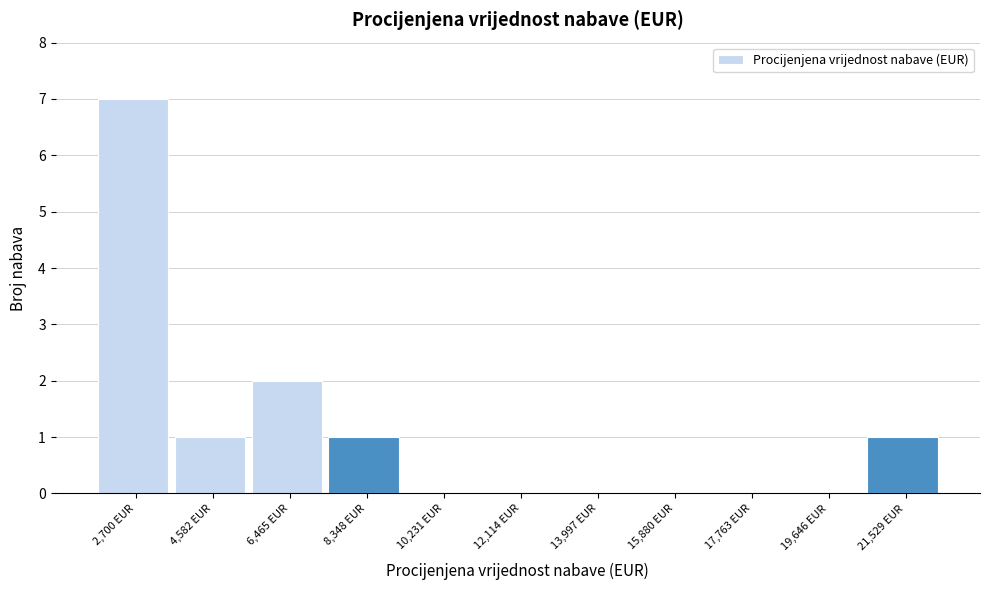

Reading right to left, extract all data points from this chart.

21,529 EUR=1	19,646 EUR=0	17,763 EUR=0	15,880 EUR=0	13,997 EUR=0	12,114 EUR=0	10,231 EUR=0	8,348 EUR=1	6,465 EUR=2	4,582 EUR=1	2,700 EUR=7